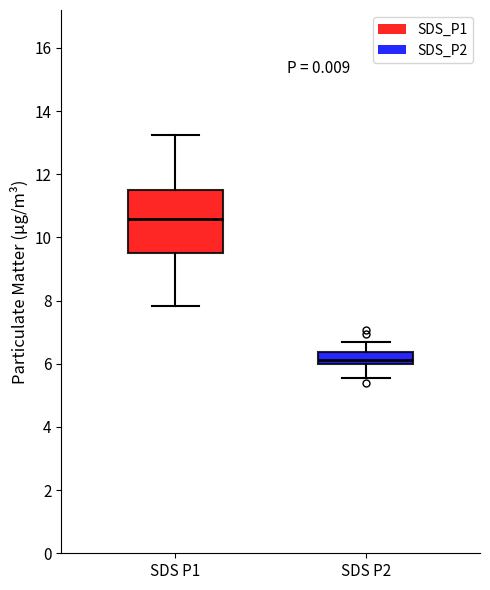

Reading left to right, read every box against the y-axis: the position of its median line, the range the box covers, and the ends of its whiskers. The values are not printed on the chart, so give them approximately, as read against the axis.

SDS P1: median 10.6, box 9.6 to 11.6, whiskers 7.8 to 13.2
SDS P2: median 6.2, box 6.0 to 6.4, whiskers 5.6 to 6.8